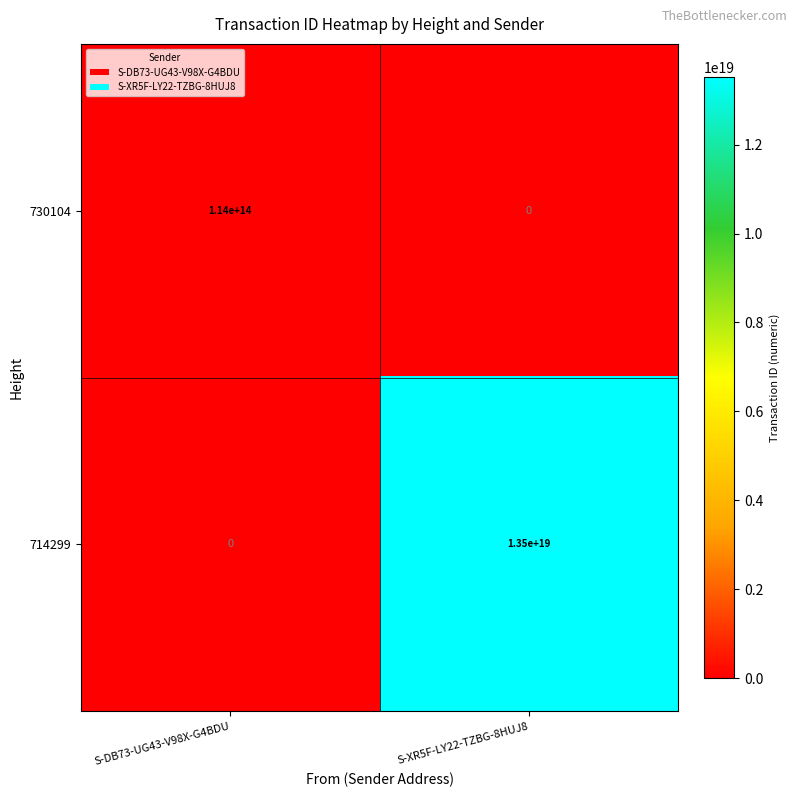

Which series has the widest spread of values?

714299